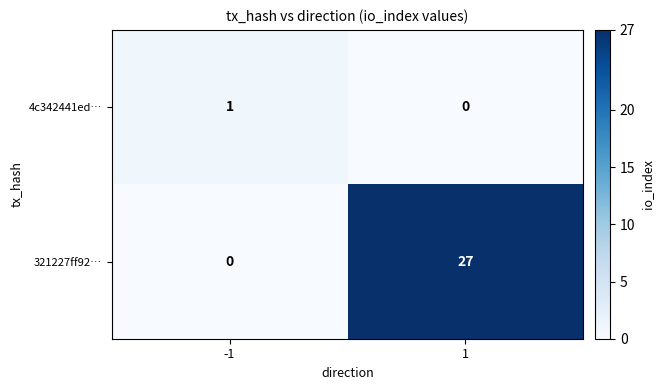

Which series changed the most between -1 and 1?

321227ff92…